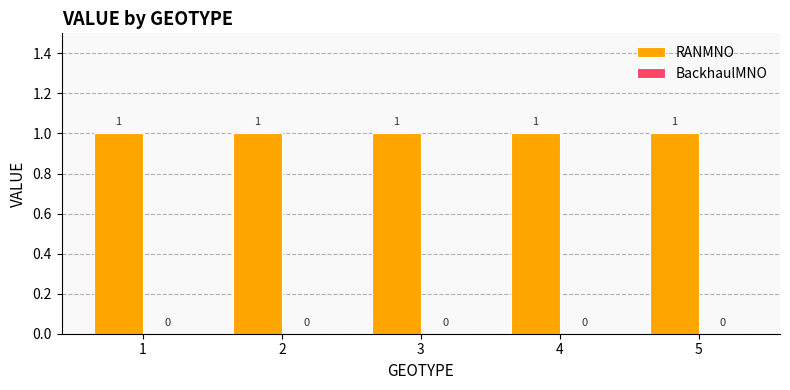

What is the total value across all series at 4?

1